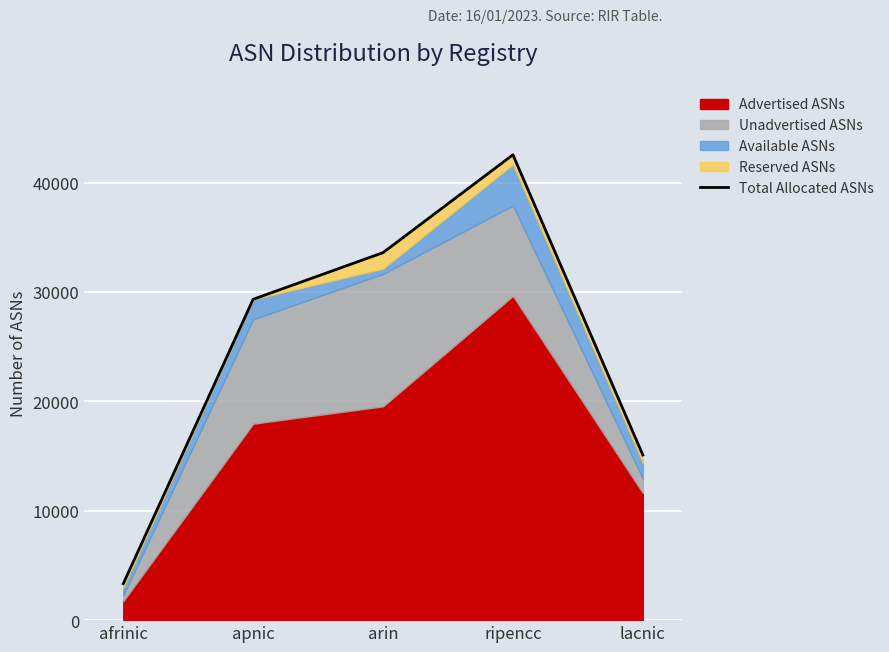

What is the label of the 1st point from the left?

afrinic